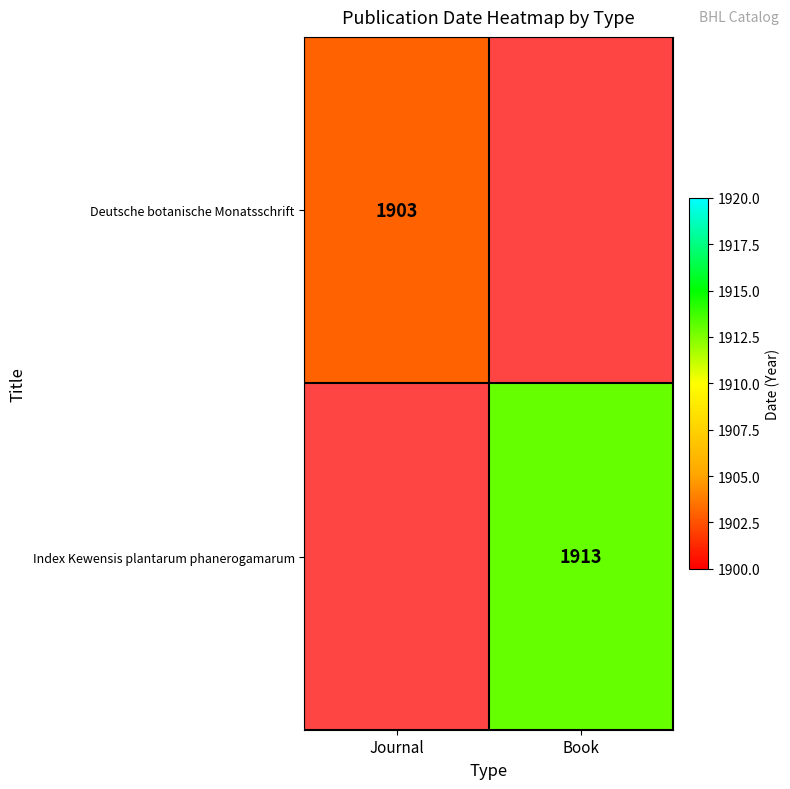

Which category has the highest value across all series?

Book